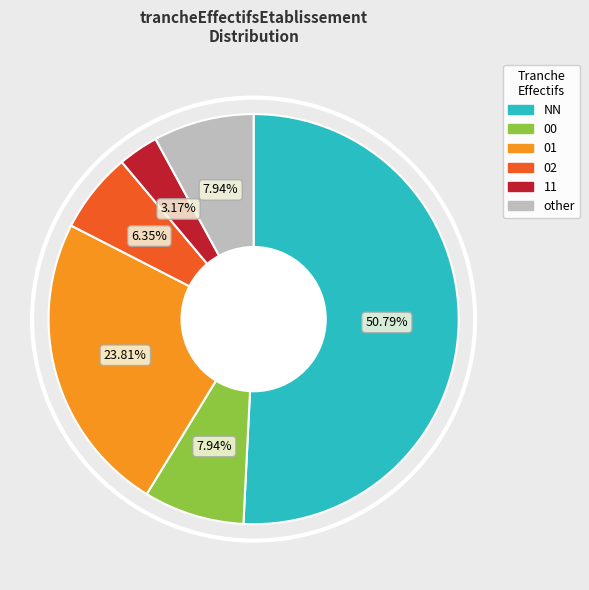

How many segments does this pie chart have?

6